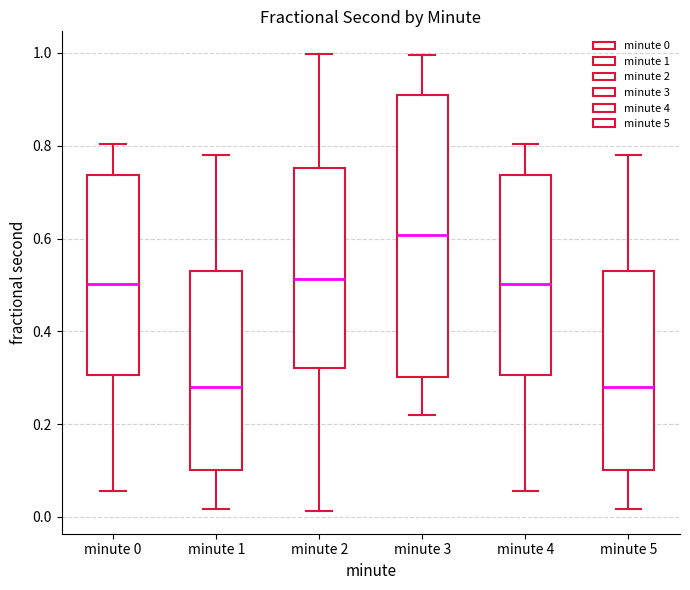

Reading left to right, read every box against the y-axis: the position of its median line, the range the box covers, and the ends of its whiskers. The values are not printed on the chart, so give them approximately, as read against the axis.

minute 0: median 0.50, box 0.30 to 0.74, whiskers 0.06 to 0.80
minute 1: median 0.28, box 0.10 to 0.52, whiskers 0.02 to 0.78
minute 2: median 0.52, box 0.32 to 0.76, whiskers 0.02 to 1.00
minute 3: median 0.60, box 0.30 to 0.90, whiskers 0.22 to 1.00
minute 4: median 0.50, box 0.30 to 0.74, whiskers 0.06 to 0.80
minute 5: median 0.28, box 0.10 to 0.52, whiskers 0.02 to 0.78